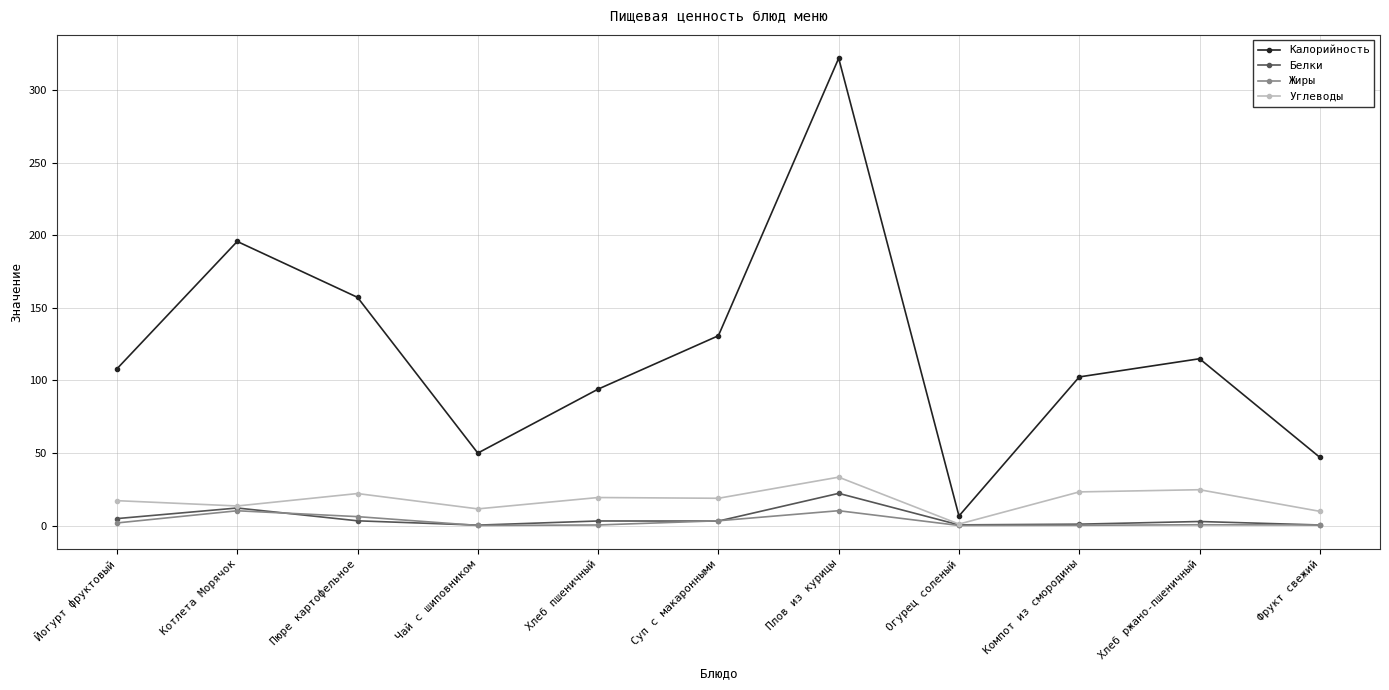

True or false: Калорийность has a value of 96.7 at Плов из курицы.

False